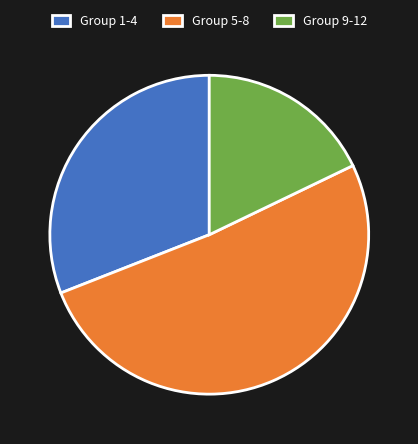

Which category has the smallest portion of the pie?

Group 9-12